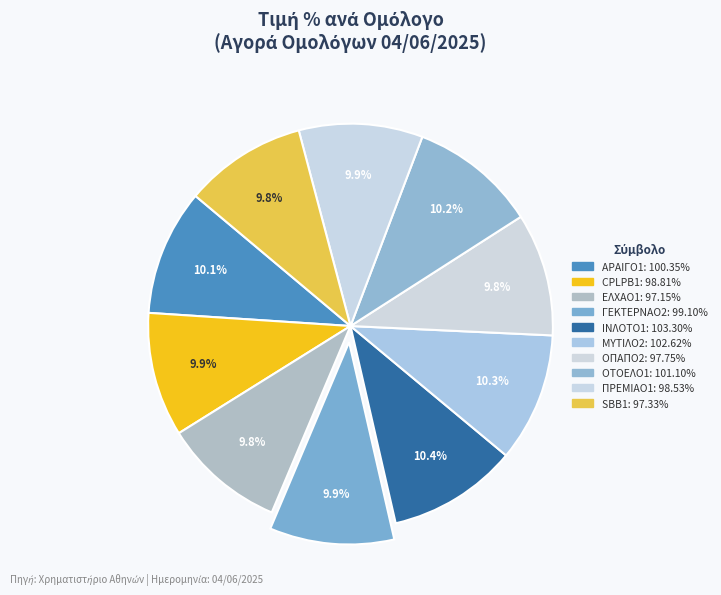

Rank the categories by value from highest to lowest.

ΙΝΛΟΤΟ1, ΜΥΤΙΛΟ2, ΟΤΟΕΛΟ1, ΑΡΑΙΓΟ1, ΓΕΚΤΕΡΝΑΟ2, CPLPB1, ΠΡΕΜΙΑΟ1, ΟΠΑΠΟ2, SBB1, ΕΛΧΑΟ1